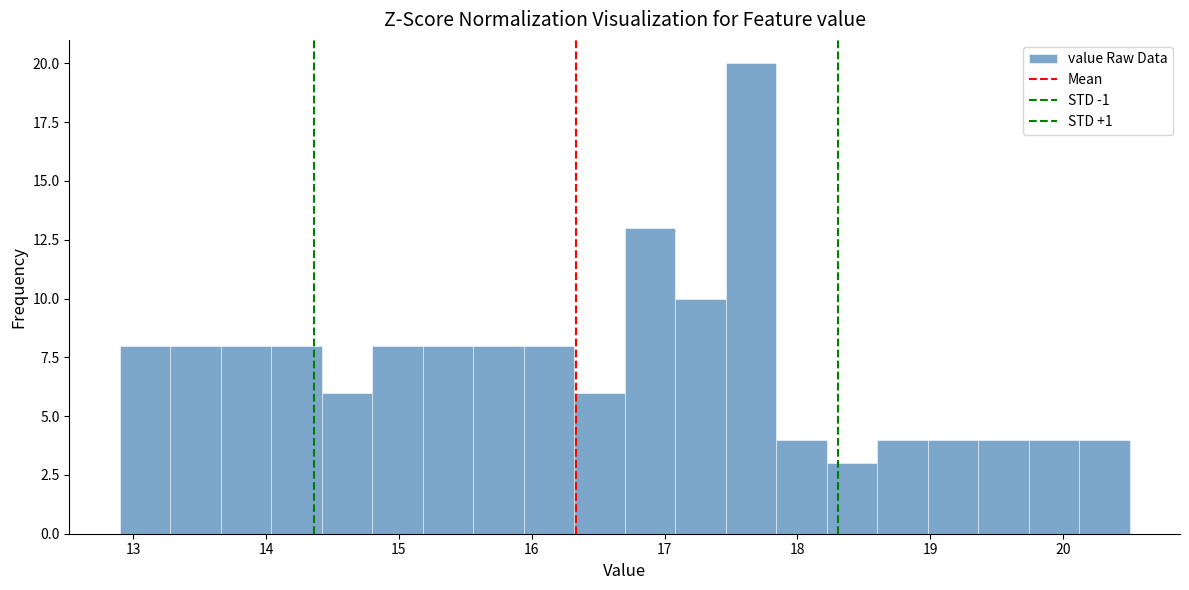

Read against the x-axis, roughly where is the centre of the tallest bar?

17.7